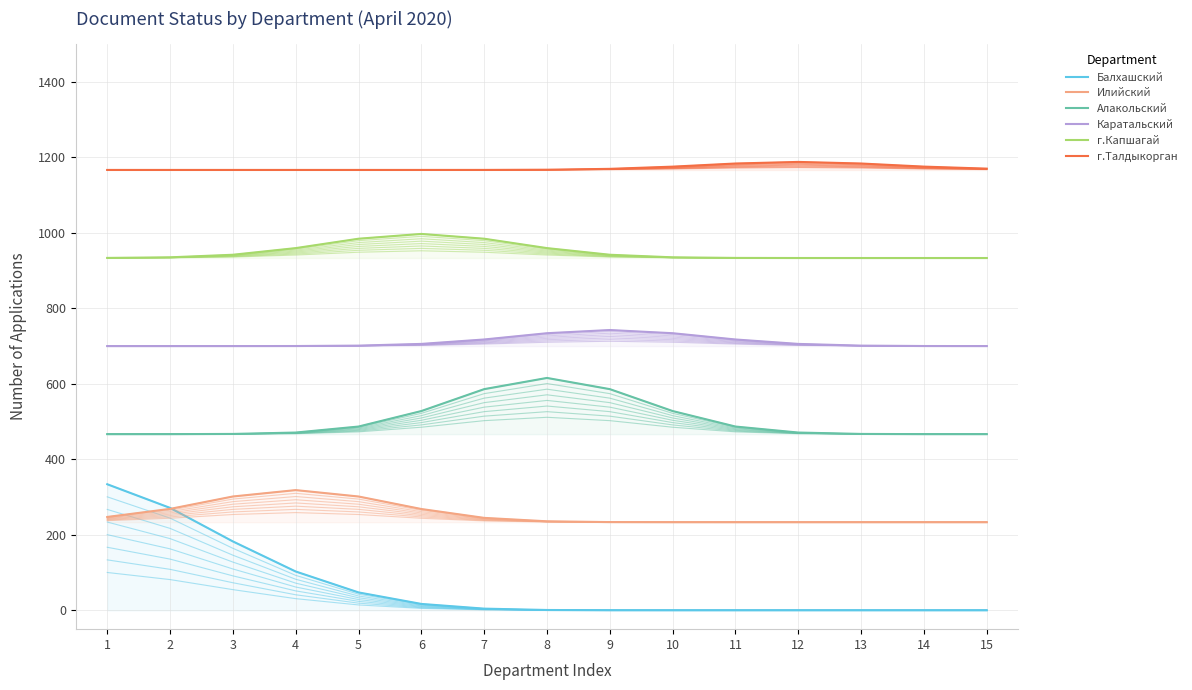

What is the total value across all series at 13?

3518.8